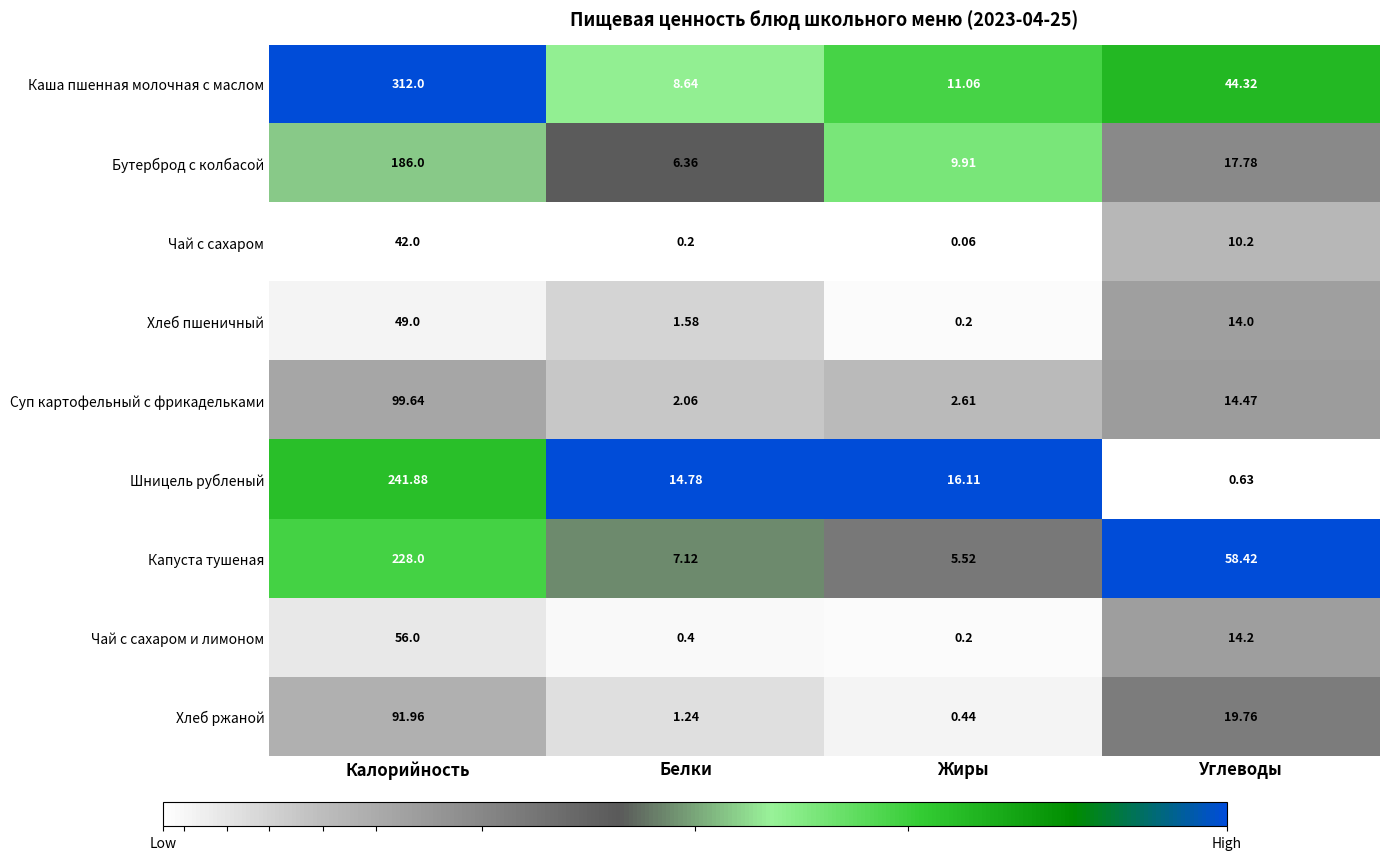

Rank the categories by Чай с сахаром и лимоном value from lowest to highest.

Жиры, Белки, Углеводы, Калорийность